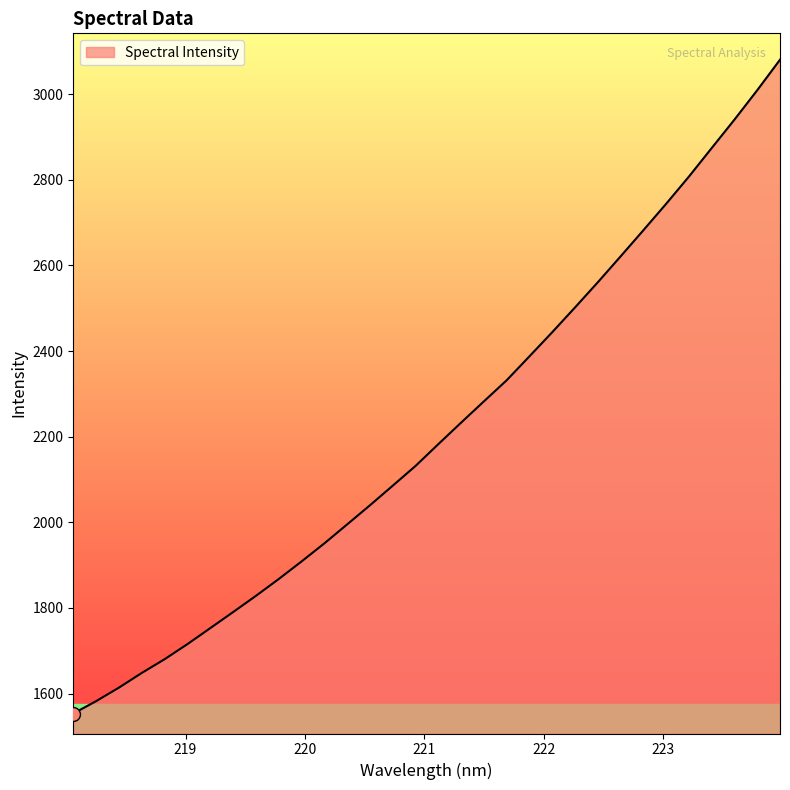

What is the difference between the maximum and minimum values?

1527.3